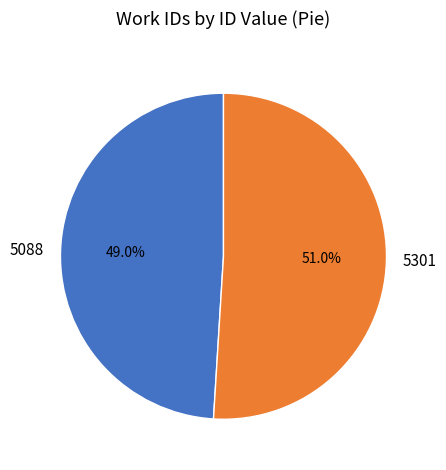

What percentage is the 5301 slice, to the nearest percent?

51%